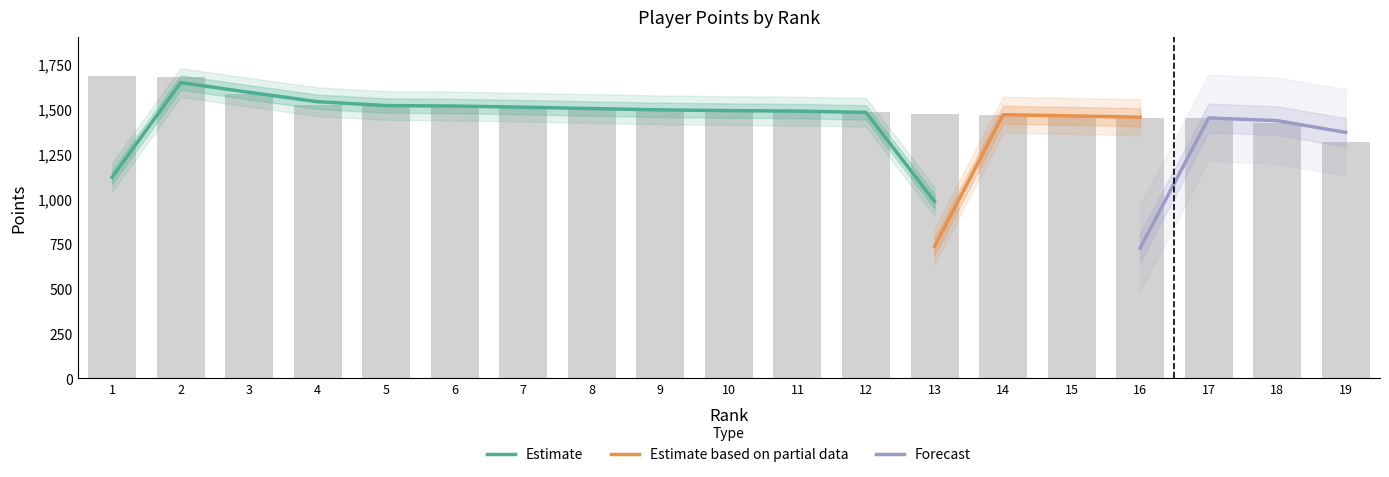

Are the bars horizontal?

No